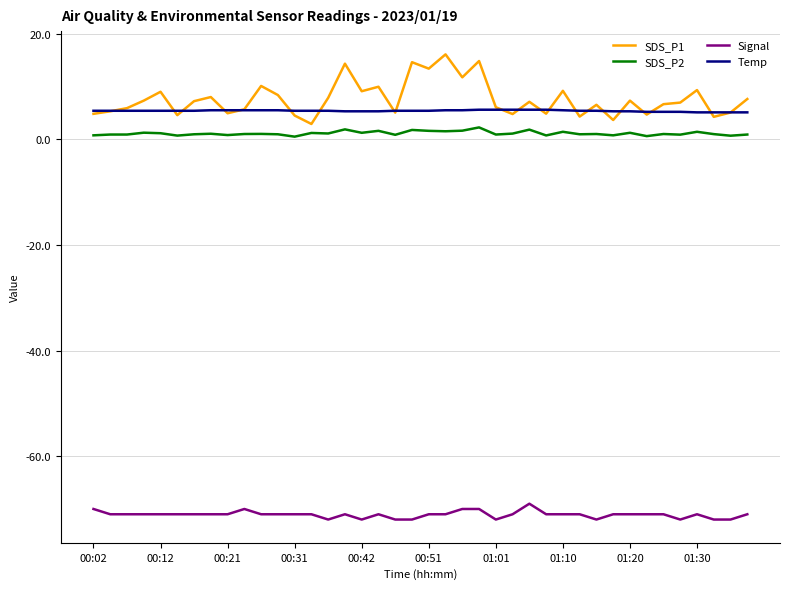

What is the difference between the second highest and second lowest values in the Temp series?

0.5